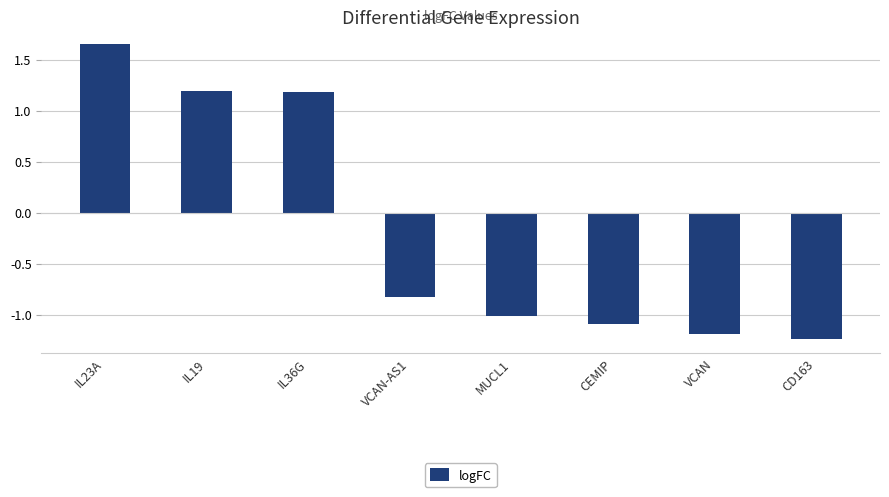

How many values are below zero?

5